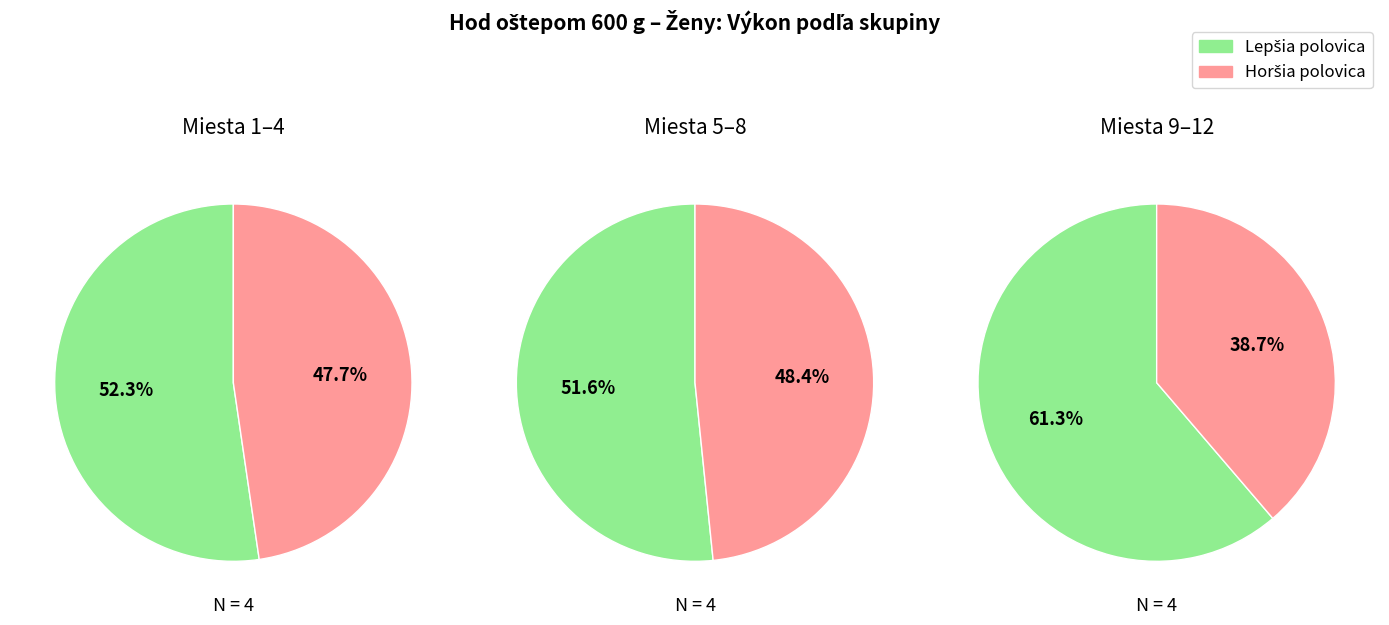

True or false: 1 accounts for 19% of the total.

False